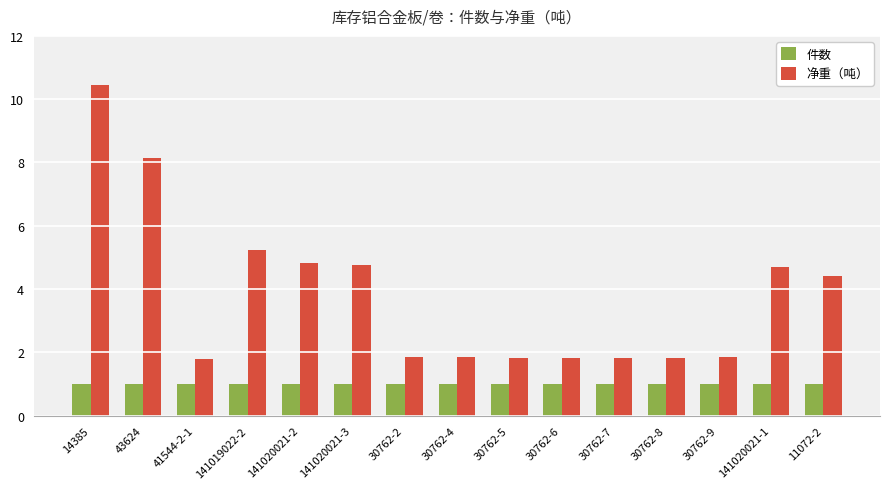

What is the average value of the 净重（吨） series?

3.8